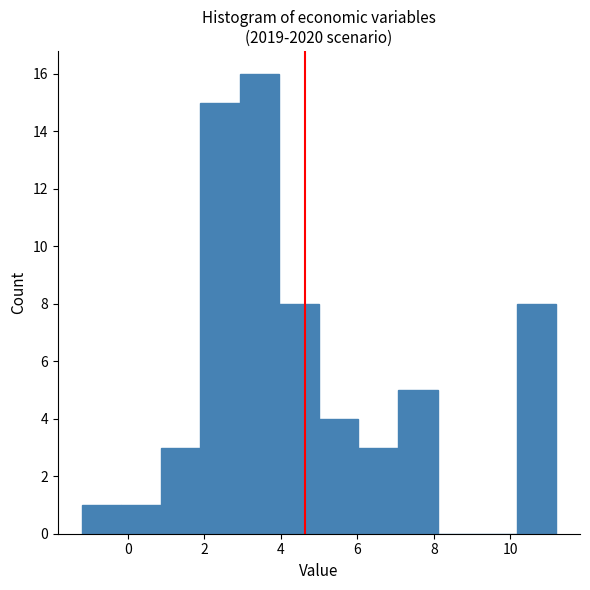

Over which range of the x-axis is the bar tallest?

3.0 to 4.0